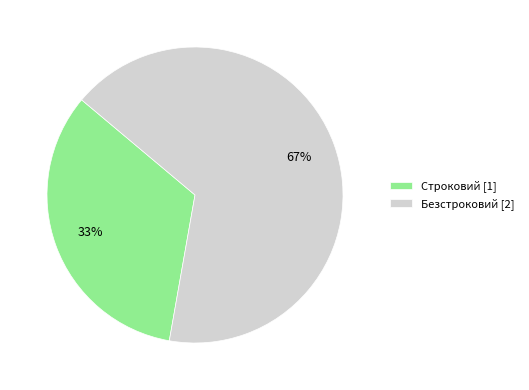

What is the ratio of the value at Строковий to the value at Безстроковий?

0.5